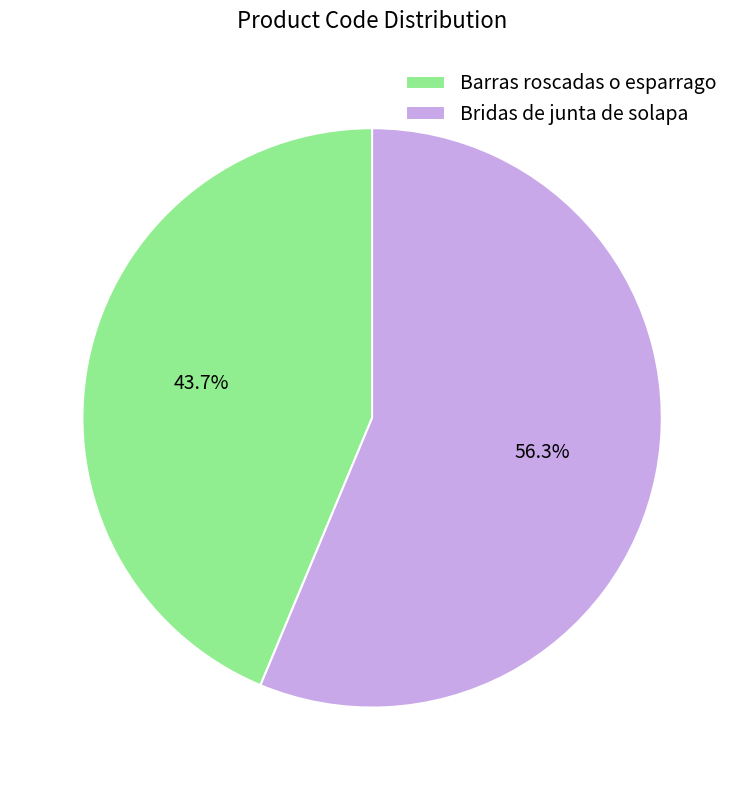

Rank the categories by value from highest to lowest.

Bridas de junta de solapa, Barras roscadas o esparrago